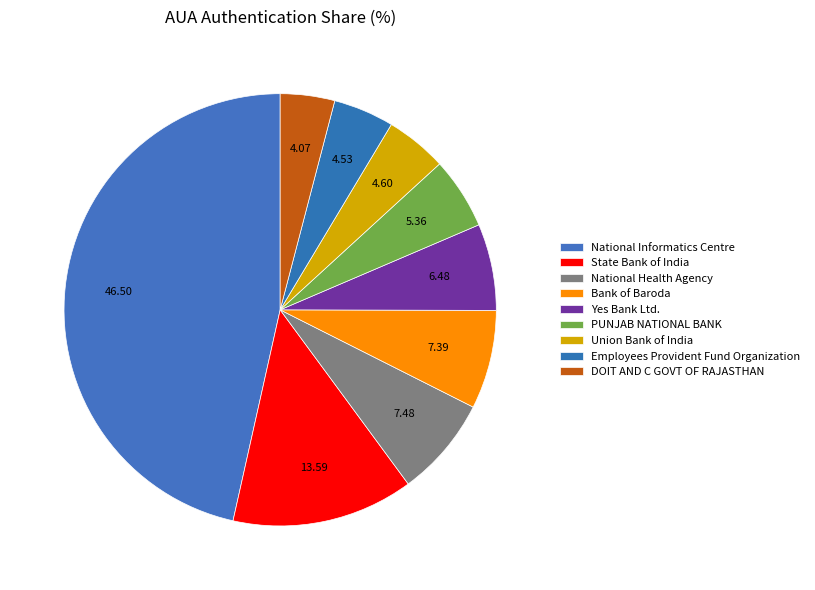

Rank the categories by value from highest to lowest.

National Informatics Centre, State Bank of India, National Health Agency, Bank of Baroda, Yes Bank Ltd., PUNJAB NATIONAL BANK, Union Bank of India, Employees Provident Fund Organization, DOIT AND C GOVT OF RAJASTHAN